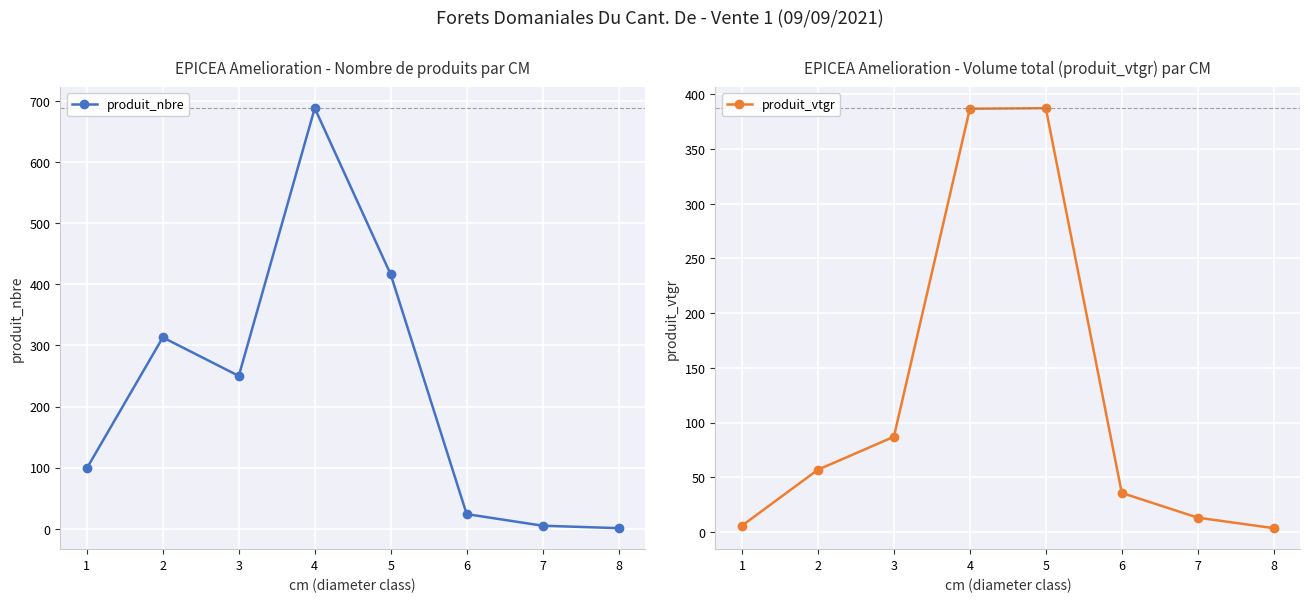

At 1, list the series in order from smallest to largest.

produit_vtgr, produit_nbre